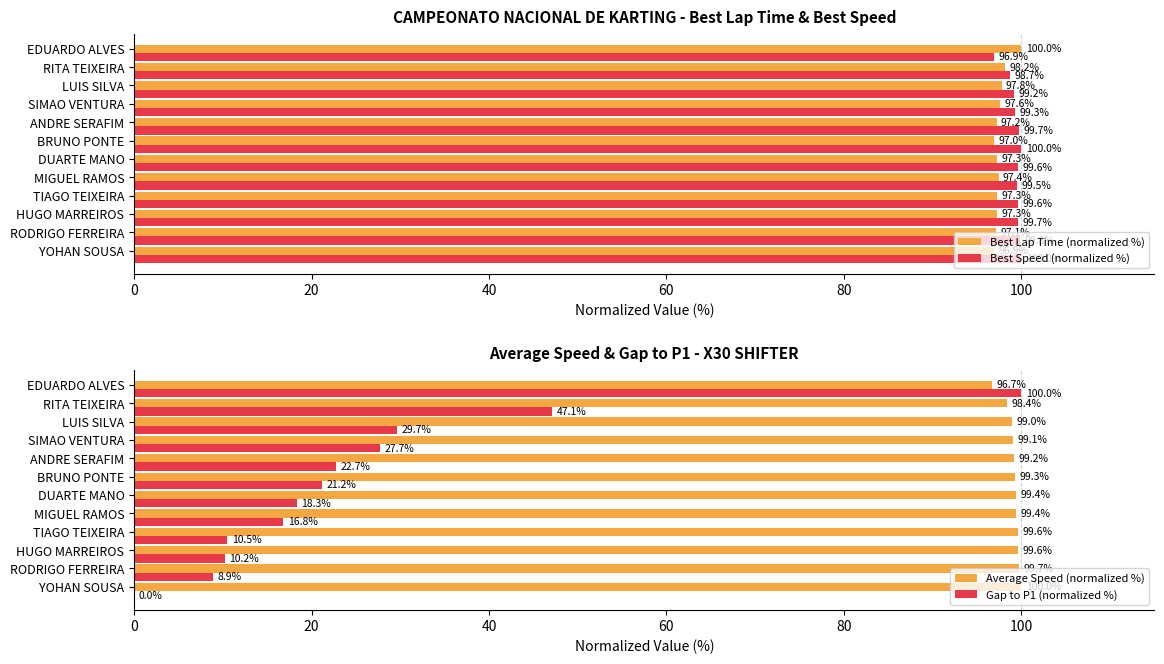

The Gap to P1 (normalized %) series shows 27.7 at SIMAO VENTURA. True or false?

True